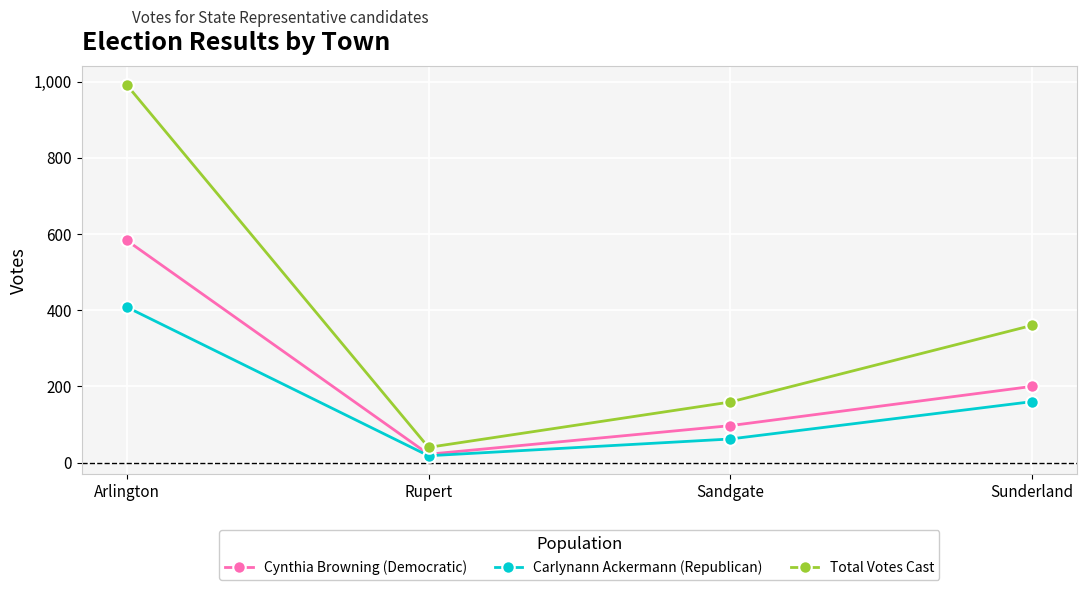

Which series changed the most between Rupert and Sandgate?

Total Votes Cast